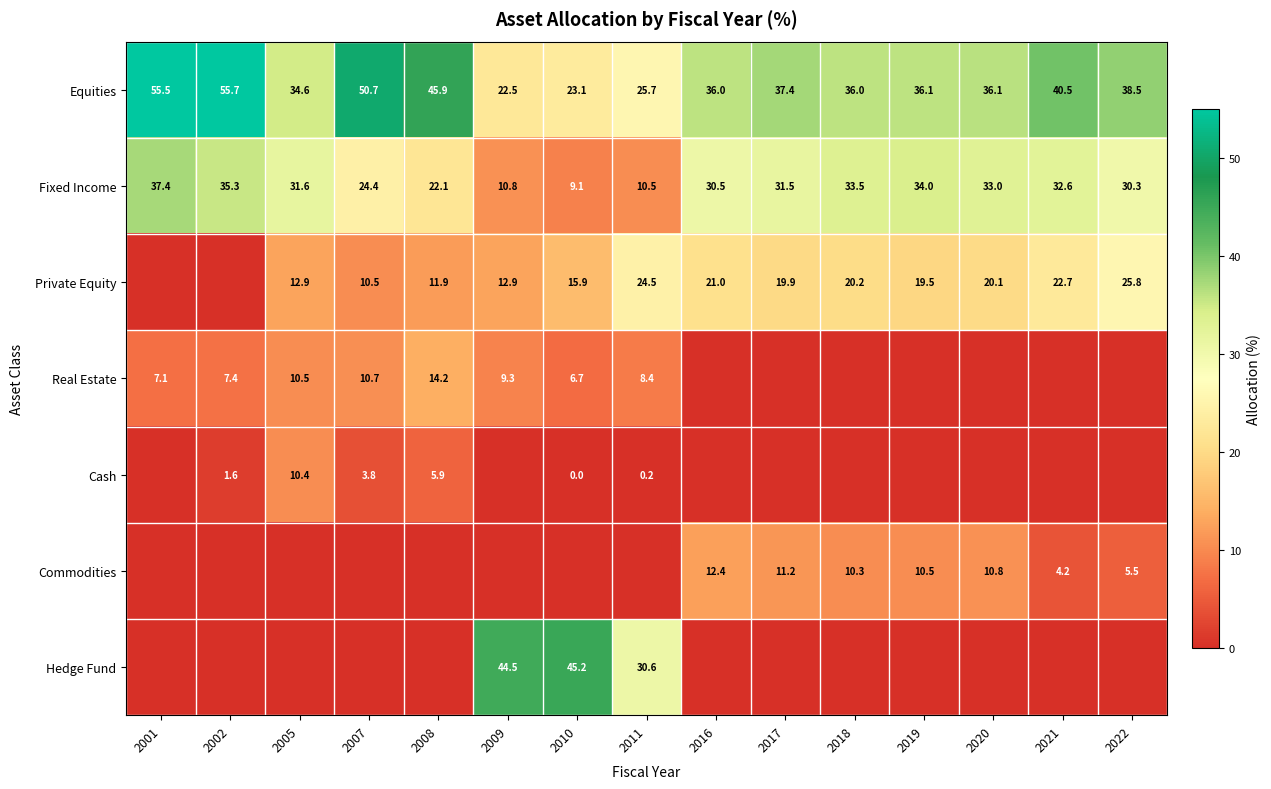

Where does the Fixed Income series first go above 31?

2001